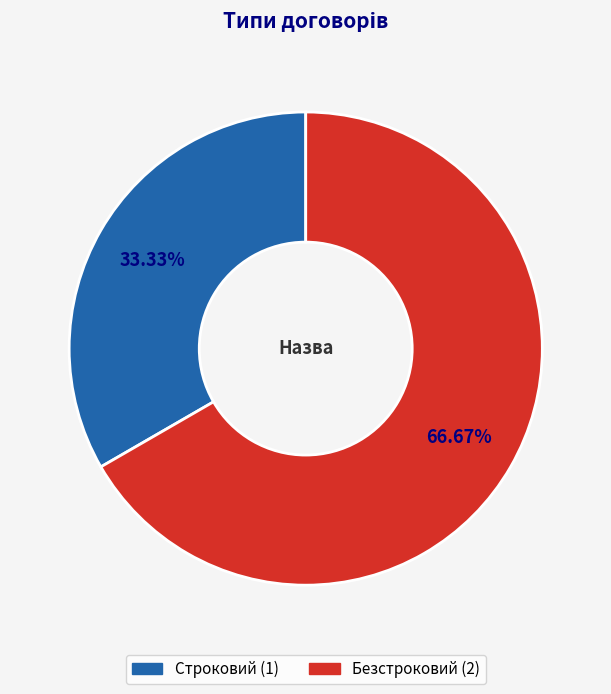

Approximately how many times larger is the value at Безстроковий compared to Строковий?

2.0